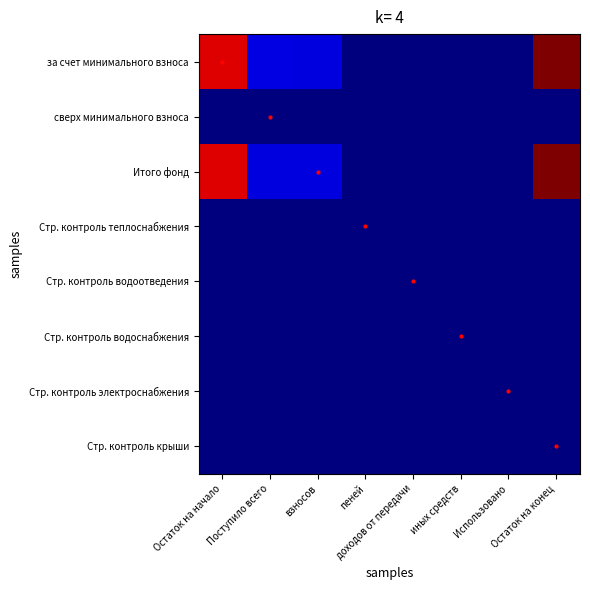

Rank the series by their maximum value, from highest to lowest.

за счет минимального взноса, Итого фонд, сверх минимального взноса, Стр. контроль электроснабжения, Стр. контроль водоотведения, Стр. контроль водоснабжения, Стр. контроль крыши, Стр. контроль теплоснабжения